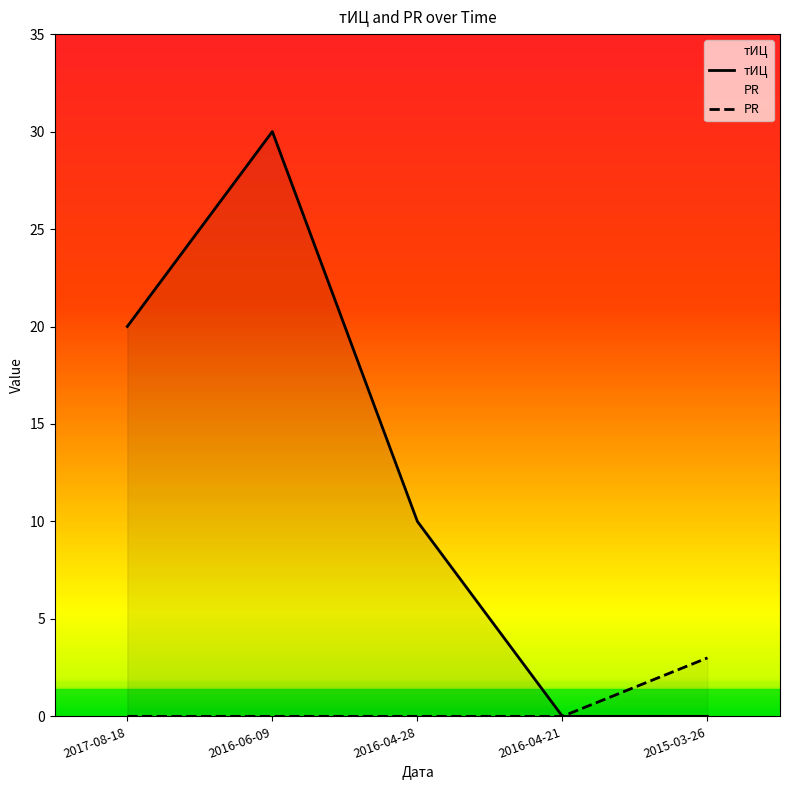

Does the chart display data point markers on the line(s)?

No